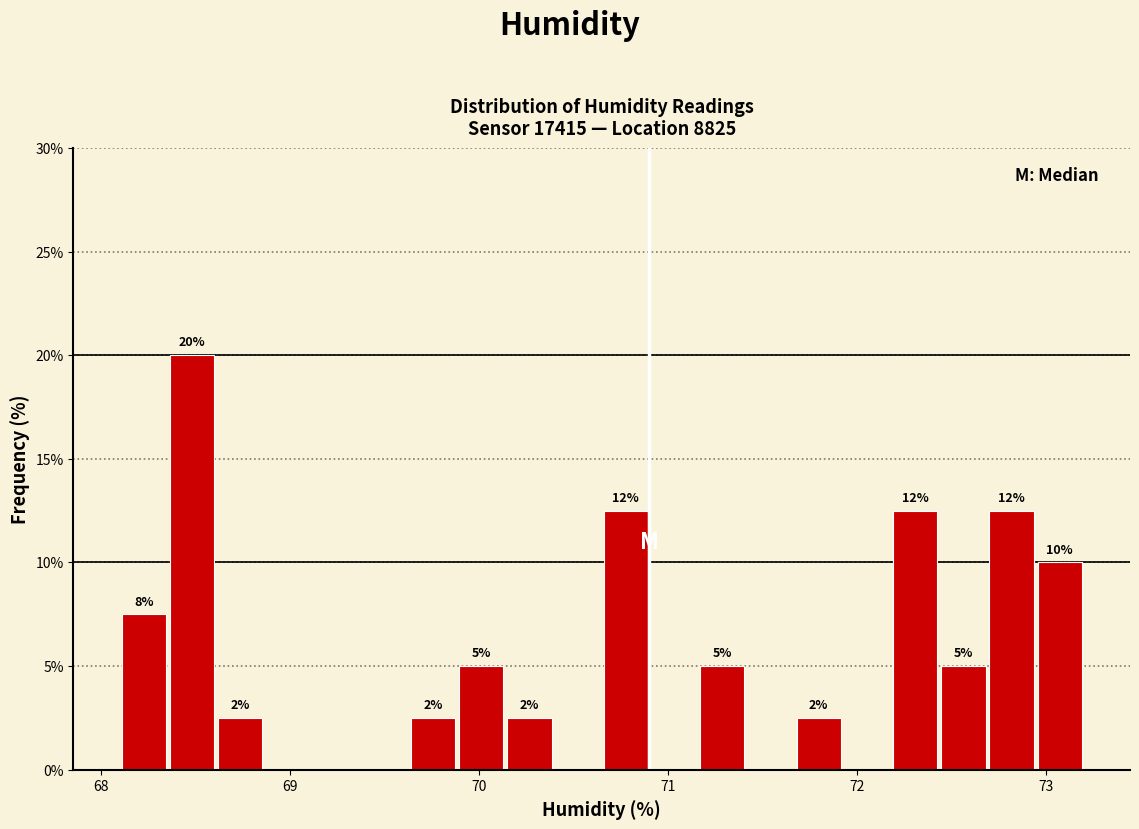

Around what value on the x-axis is the tallest bar? Give the approximate position of its centre, as read against the axis.

68.5